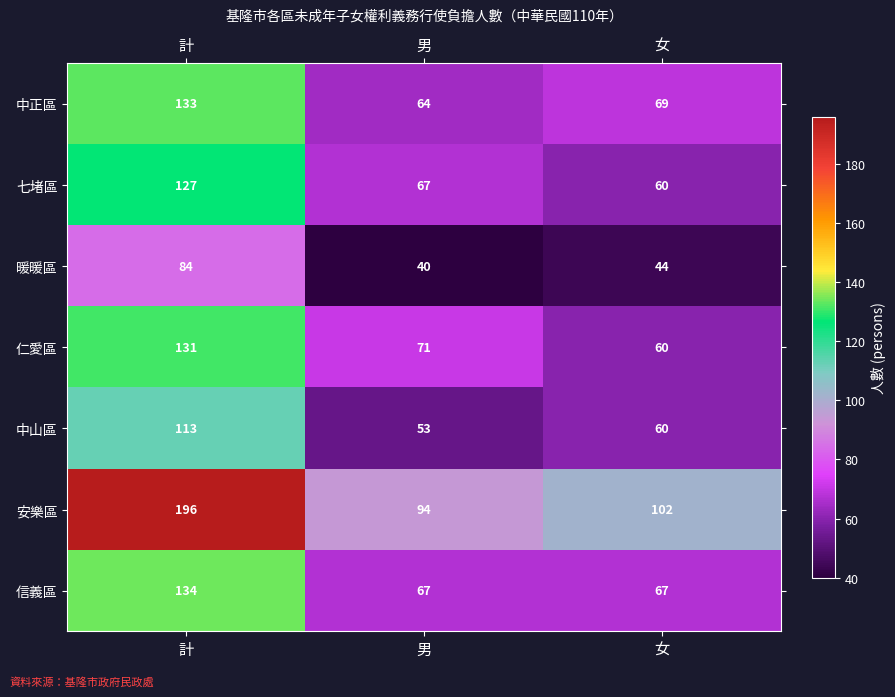

Rank the categories by 七堵區 value from lowest to highest.

女, 男, 計